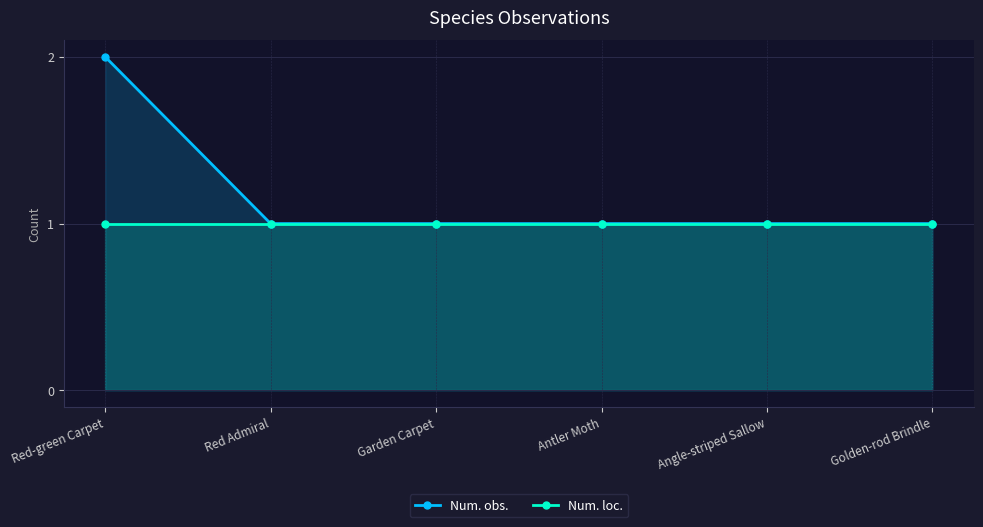

Which has a higher value, Red-green Carpet or Angle-striped Sallow?

Red-green Carpet